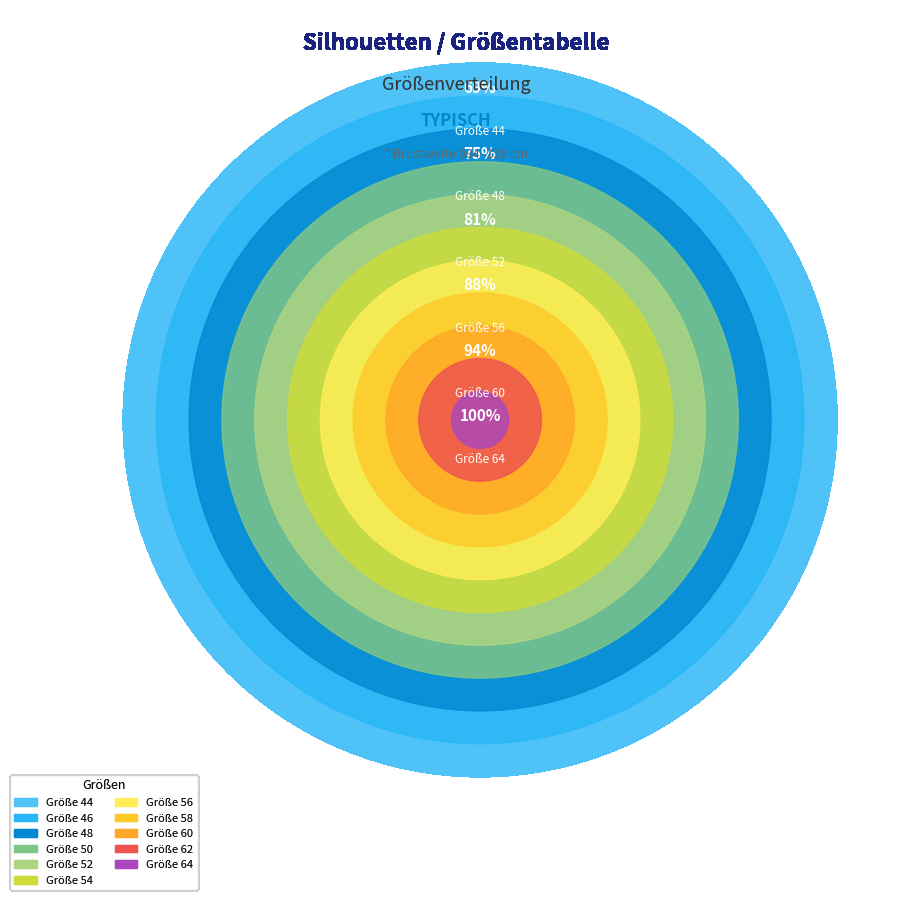

How many slices are in this pie chart?

11